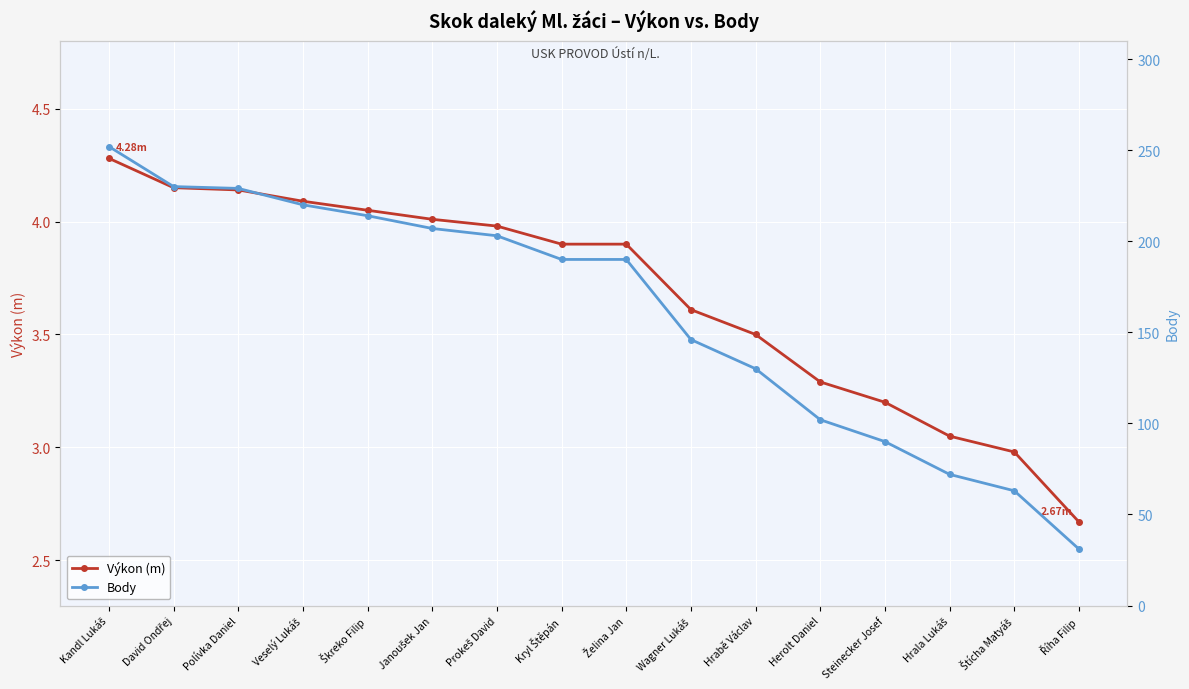

What is the sum of all Body values?

2569.0